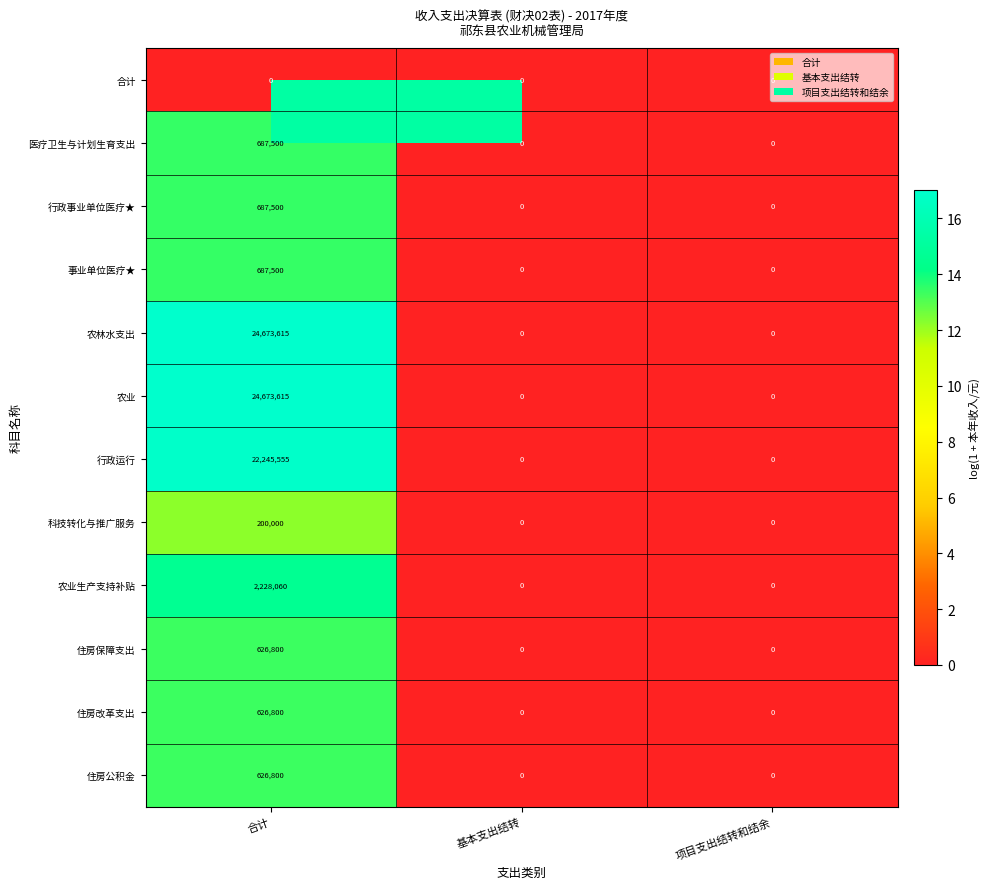

Which label corresponds to the largest value in the chart?

合计